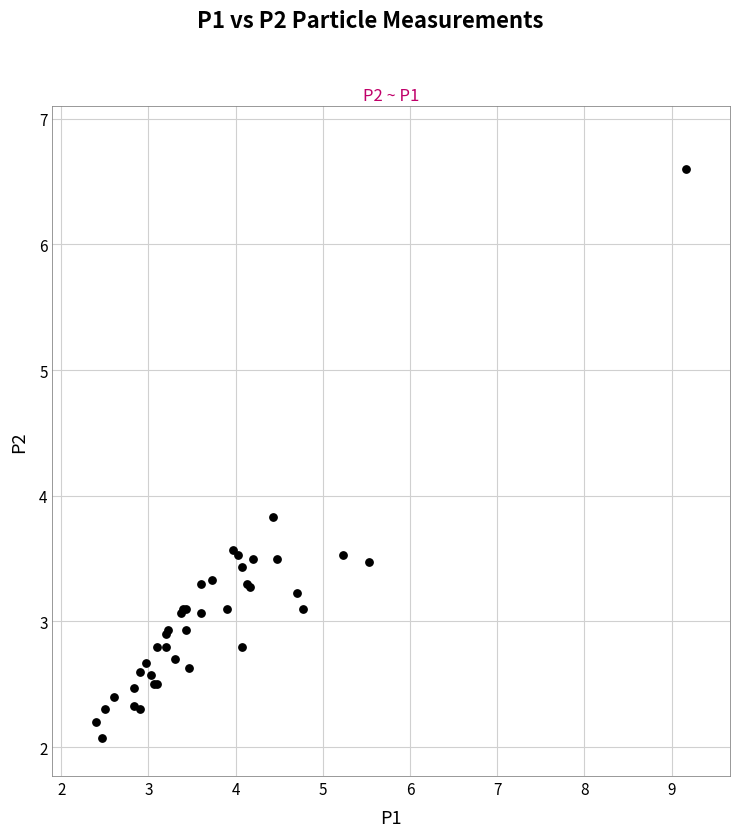

What Y value in the scatter plot is closest to 4?

3.8